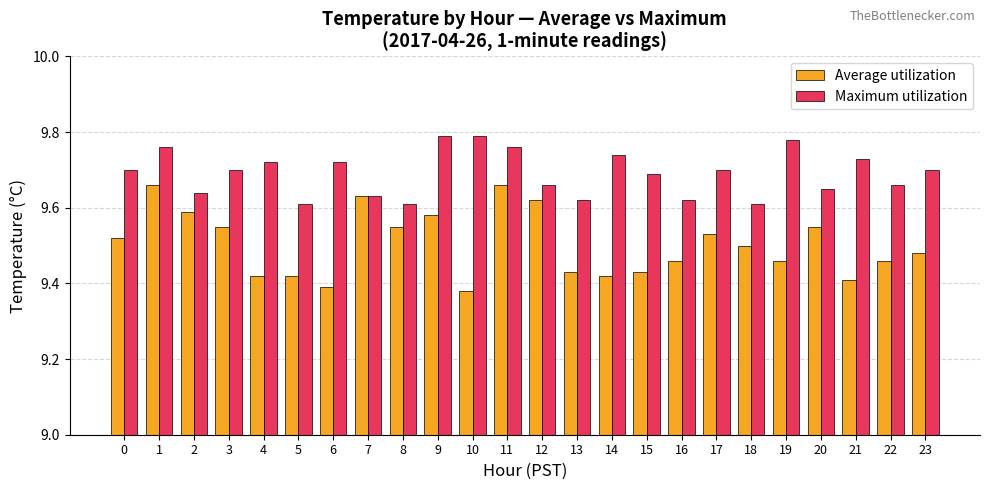

Is it true that Maximum utilization equals 9.6 at 18?

True